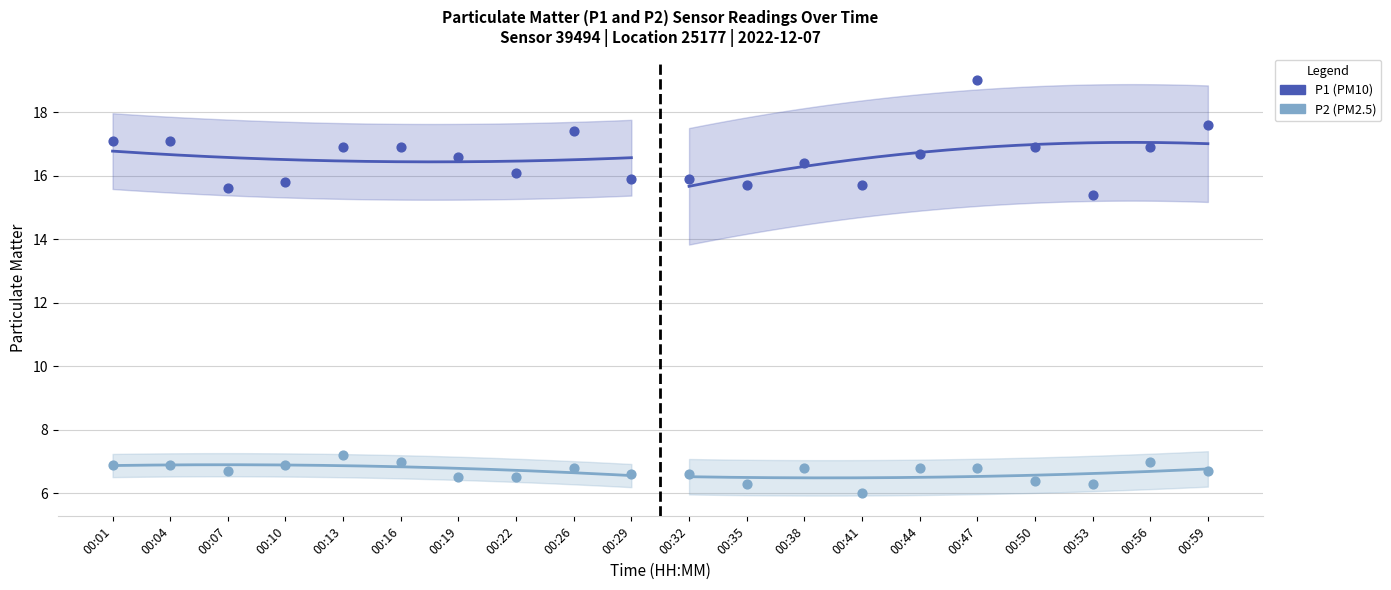

Which series contains the highest Y value?

P1